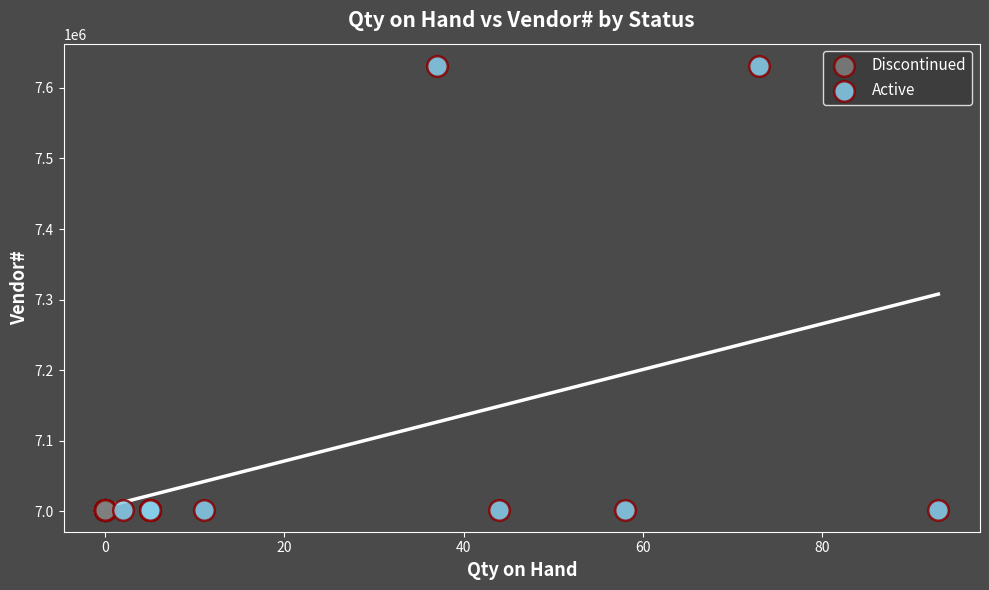

Which series contains the highest Y value?

Active